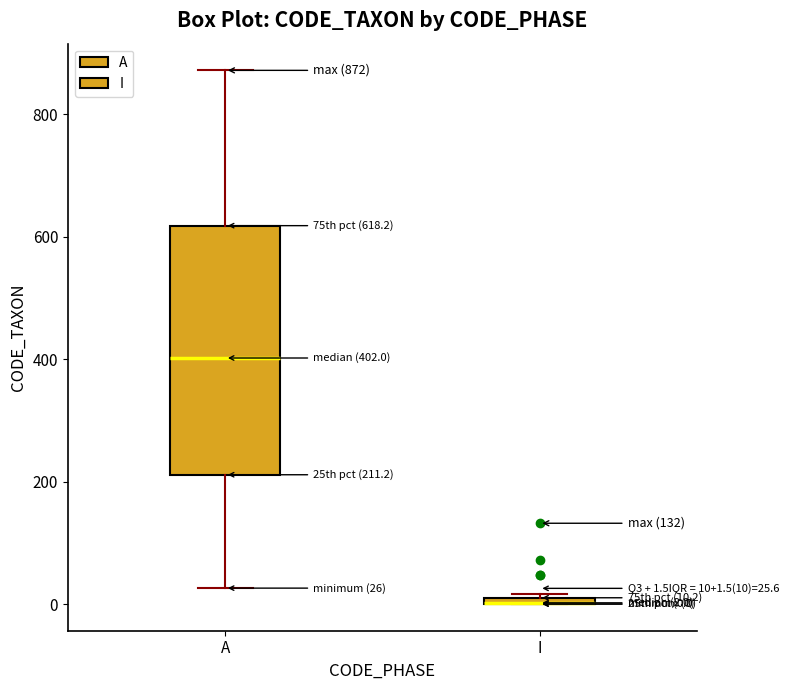

Which box is the tallest, from its lower edge to its upper edge?

A